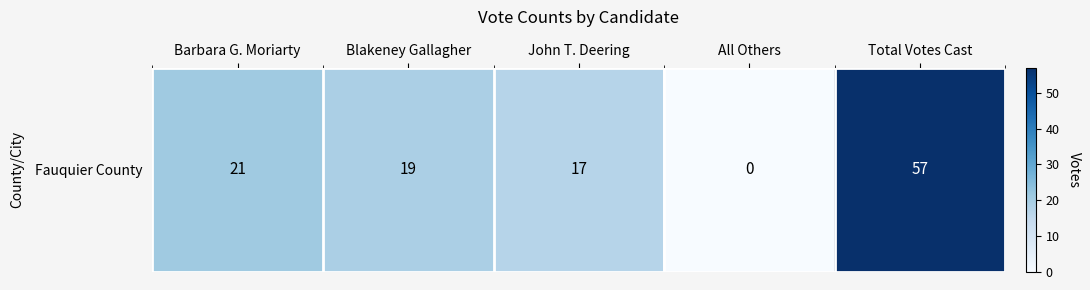

At which category does the chart reach its peak across all series?

Total Votes Cast